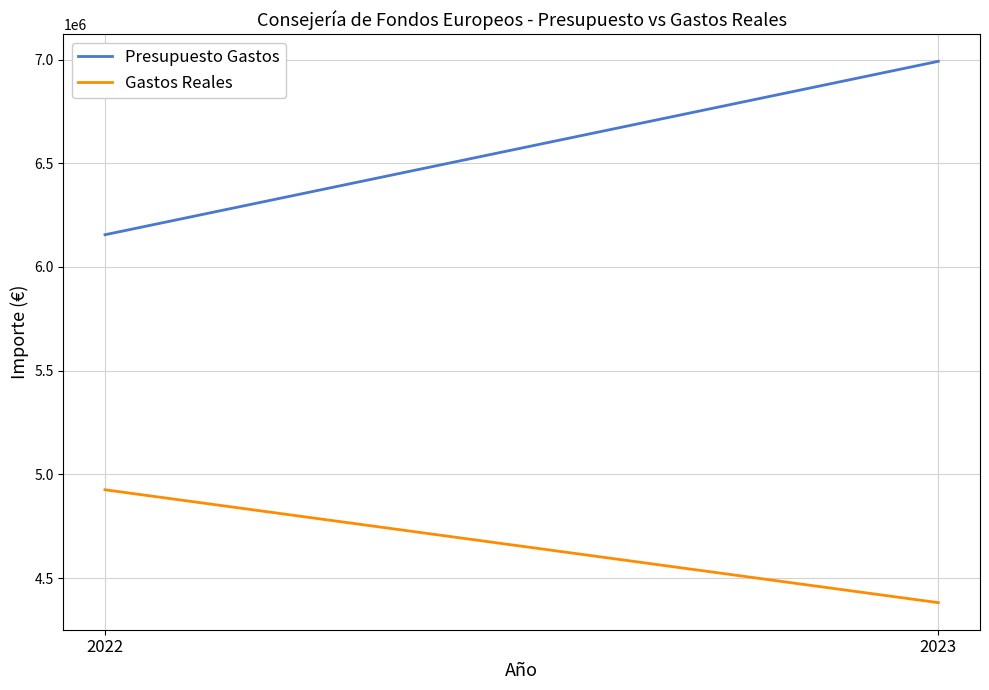

What is the approximate value of Gastos Reales at 2022?

4925467.8